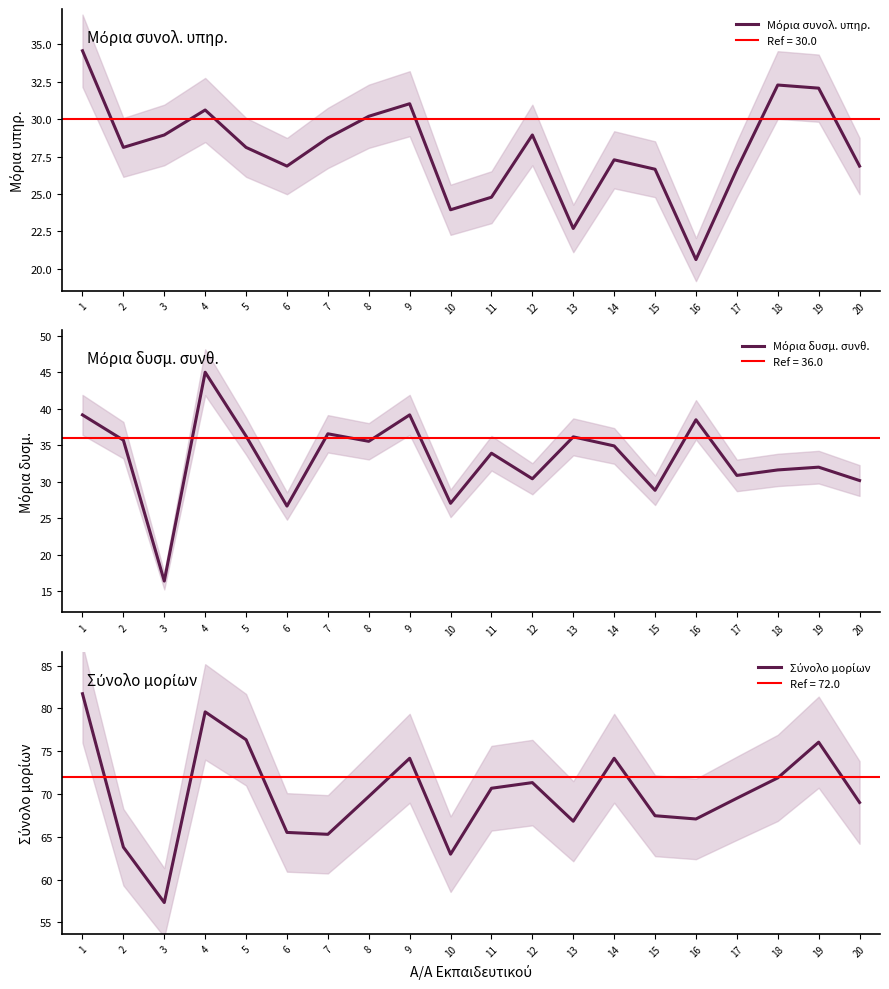

Reading right to left, transcribe all the data shown in this chart.

Μόρια συνολ. υπηρ.: 20=26.9	19=32.1	18=32.3	17=26.7	16=20.6	15=26.7	14=27.3	13=22.7	12=28.9	11=24.8	10=23.9	9=31.0	8=30.2	7=28.8	6=26.9	5=28.1	4=30.6	3=28.9	2=28.1	1=34.6
Μόρια δυσμ. συνθ.: 20=30.1	19=32.0	18=31.6	17=30.8	16=38.5	15=28.8	14=34.9	13=36.1	12=30.4	11=33.9	10=27.0	9=39.1	8=35.5	7=36.5	6=26.6	5=36.2	4=45.0	3=16.4	2=35.7	1=39.1
Σύνολο μορίων: 20=69.0	19=76.0	18=71.9	17=69.5	16=67.1	15=67.5	14=74.2	13=66.8	12=71.3	11=70.7	10=63.0	9=74.2	8=69.7	7=65.3	6=65.5	5=76.3	4=79.6	3=57.3	2=63.8	1=81.7